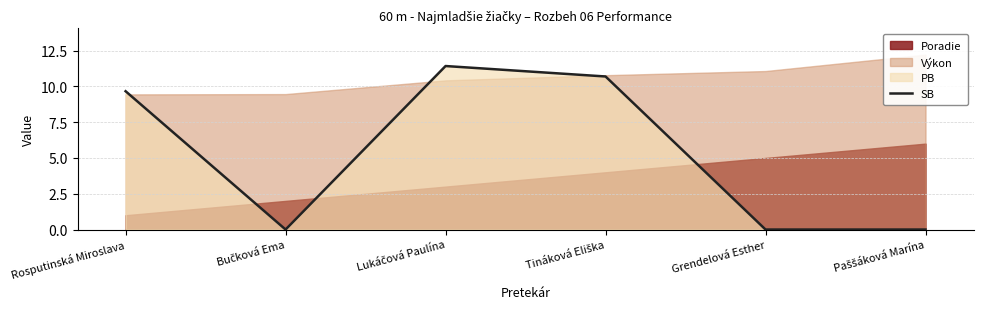

Read the value at Tináková Eliška.

10.7